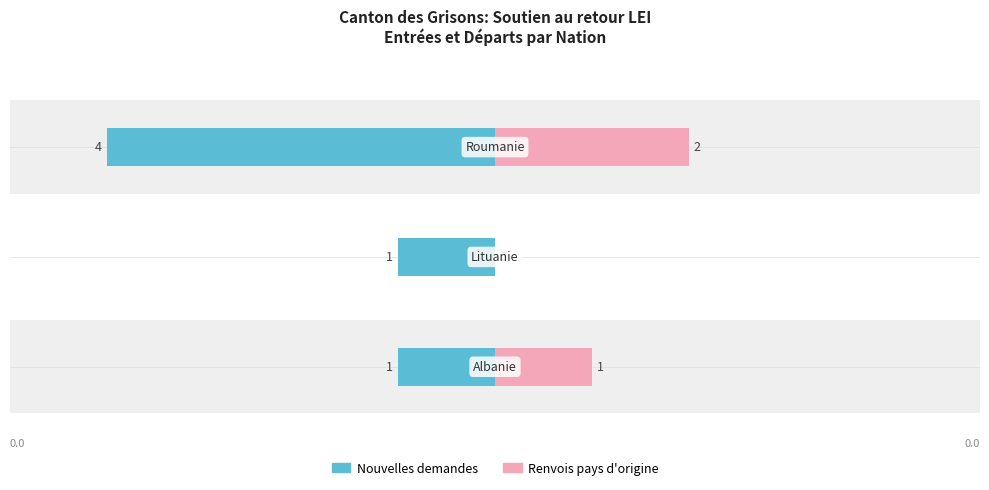

Is the value of Renvois pays d'origine at Lituanie greater than the value of Nouvelles demandes at Albanie?

No